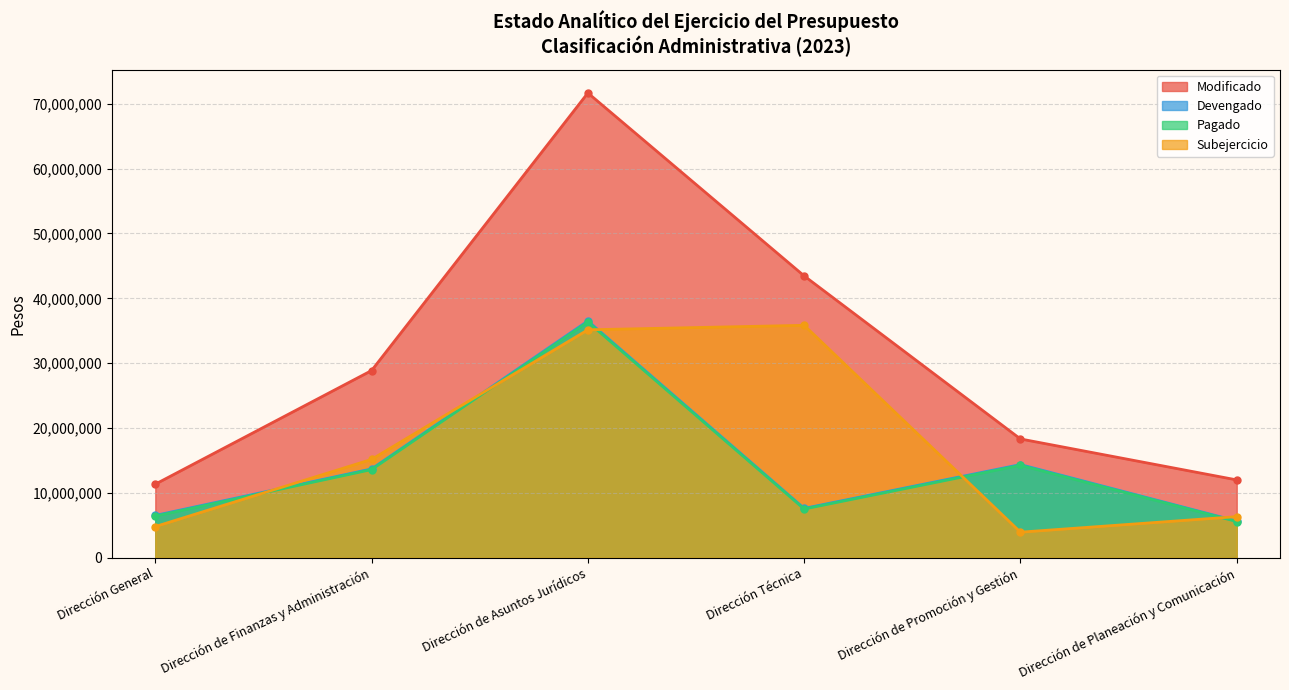

What is the maximum value for Subejercicio?

35837064